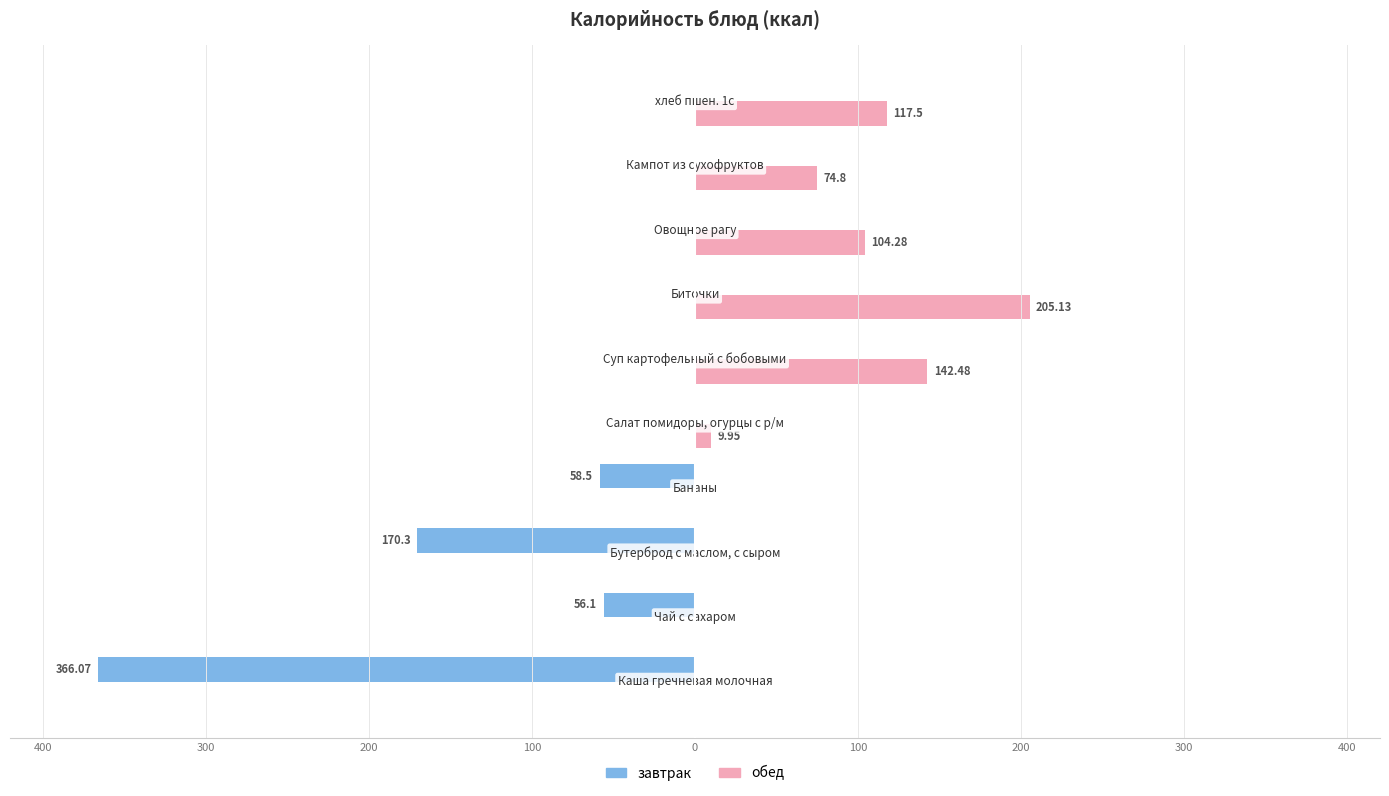

What are all the series names shown in the legend?

завтрак, обед